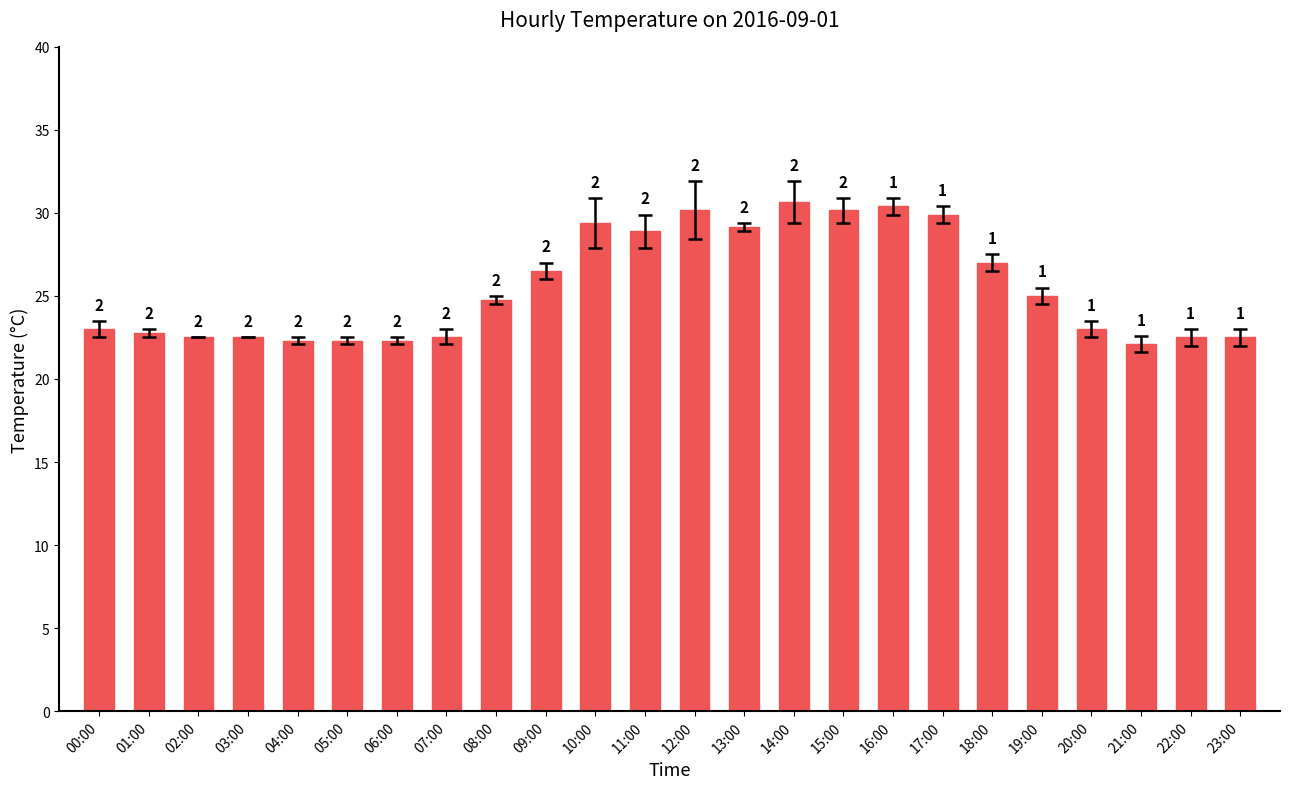

Does the chart contain any negative values?

No